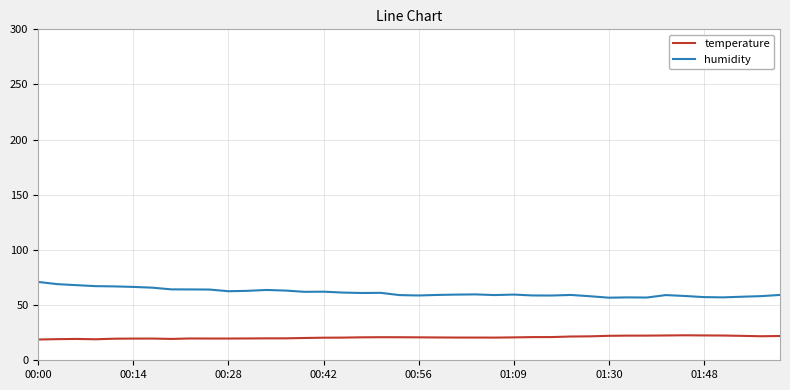

True or false: humidity and temperature intersect in this chart.

False